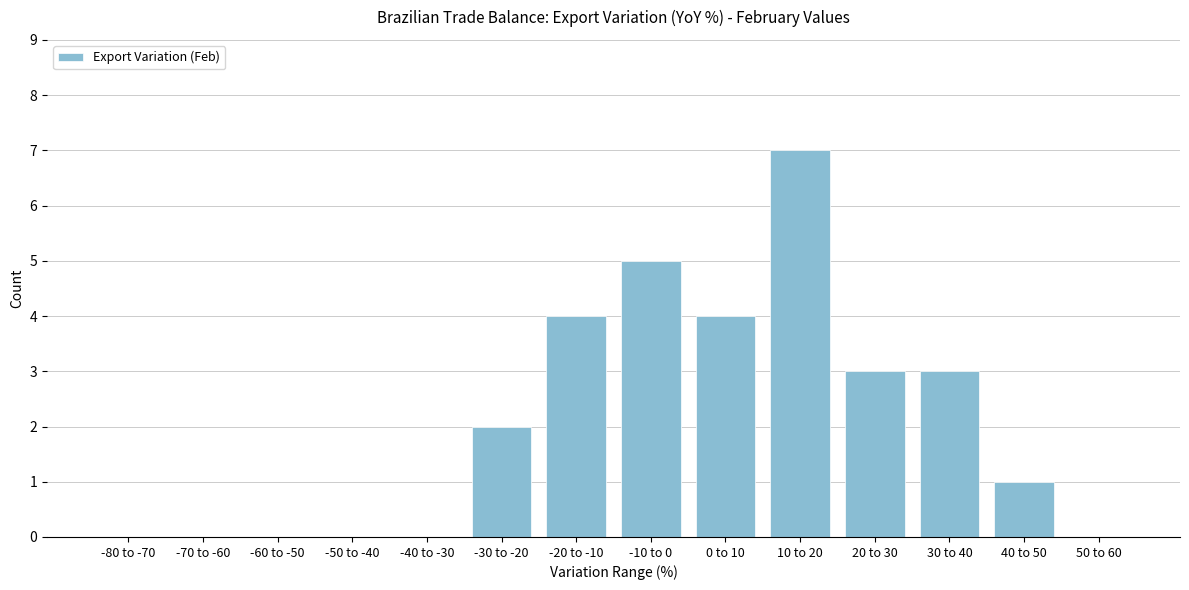

Reading left to right, what are all the values shown in this chart?

-80 to -70=0	-70 to -60=0	-60 to -50=0	-50 to -40=0	-40 to -30=0	-30 to -20=2	-20 to -10=4	-10 to 0=5	0 to 10=4	10 to 20=7	20 to 30=3	30 to 40=3	40 to 50=1	50 to 60=0